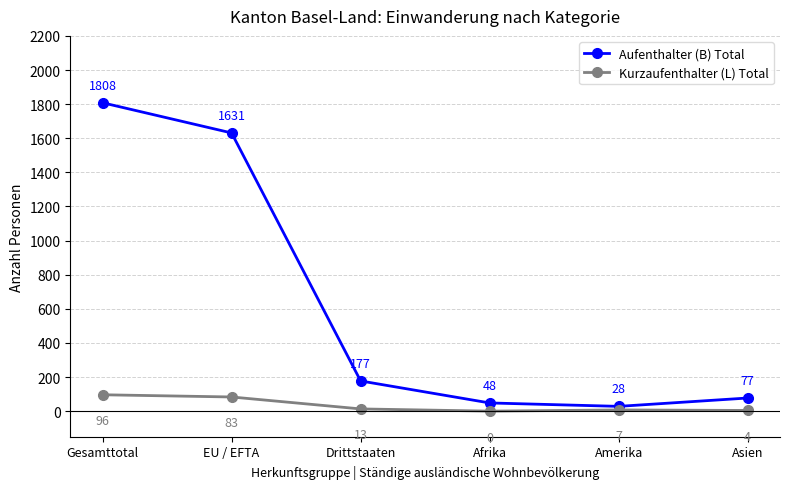

What are all the series names shown in the legend?

Aufenthalter (B) Total, Kurzaufenthalter (L) Total